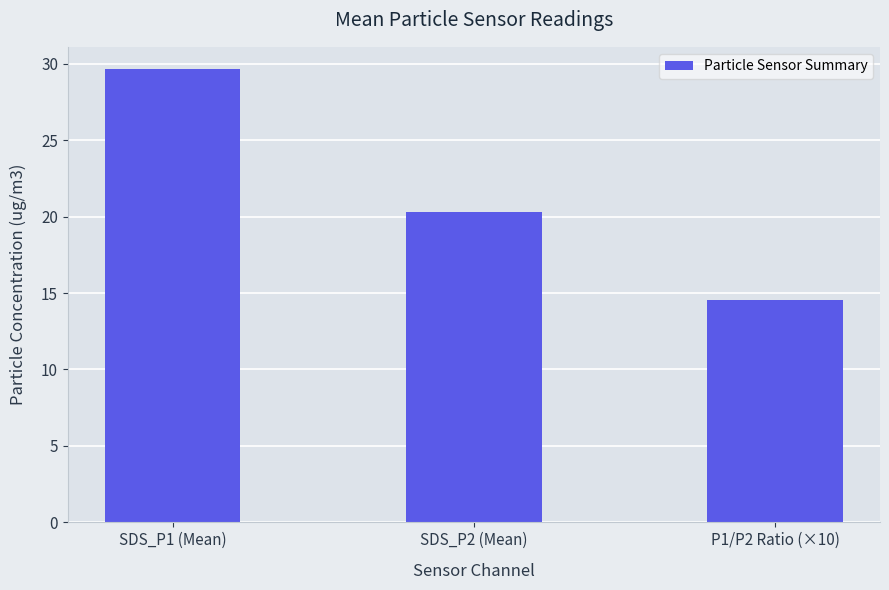

Rank the categories by value from highest to lowest.

SDS_P1 (Mean), SDS_P2 (Mean), P1/P2 Ratio (×10)